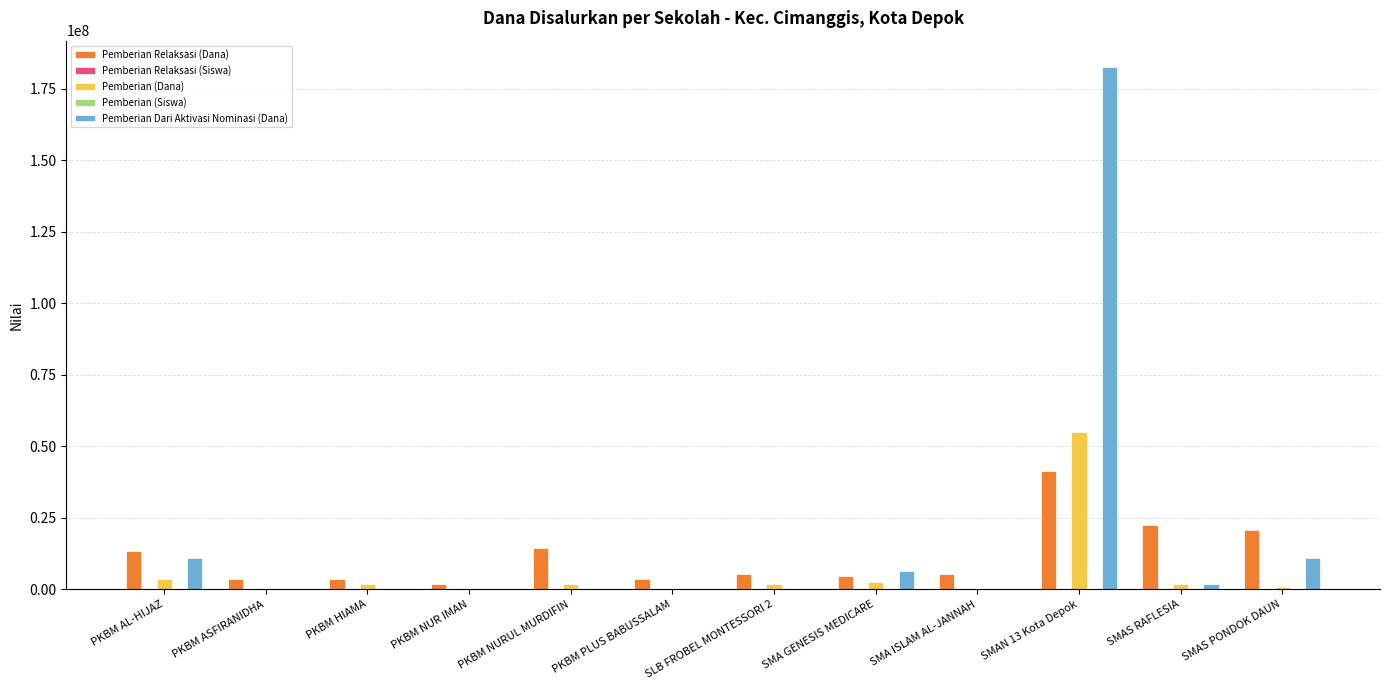

Are the bars grouped side by side (vs. stacked)?

Yes